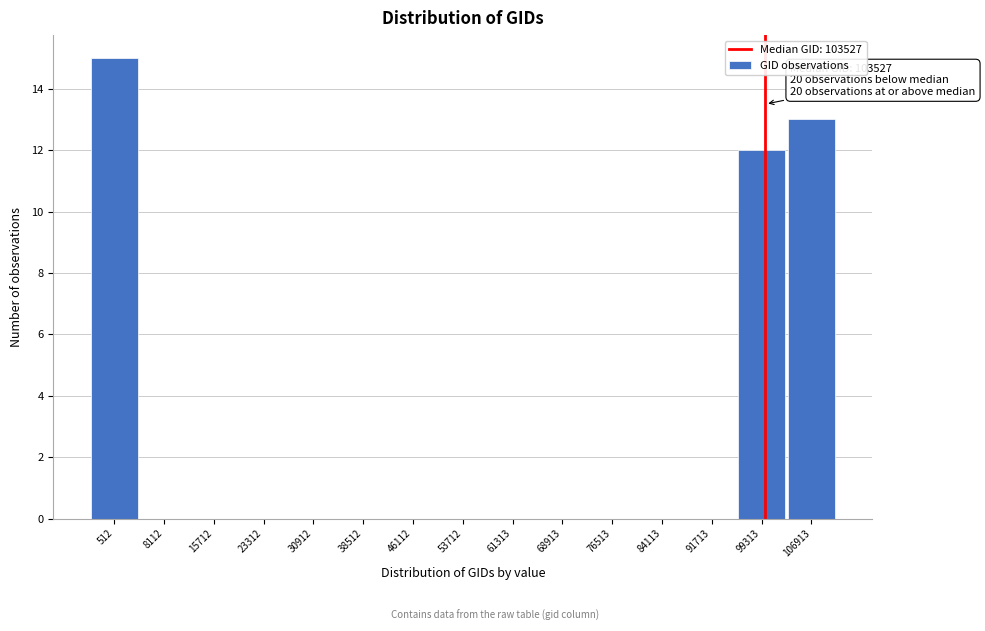

Reading left to right, transcribe all the data shown in this chart.

512=15	8112=0	15712=0	23312=0	30912=0	38512=0	46112=0	53712=0	61313=0	68913=0	76513=0	84113=0	91713=0	99313=12	106913=13